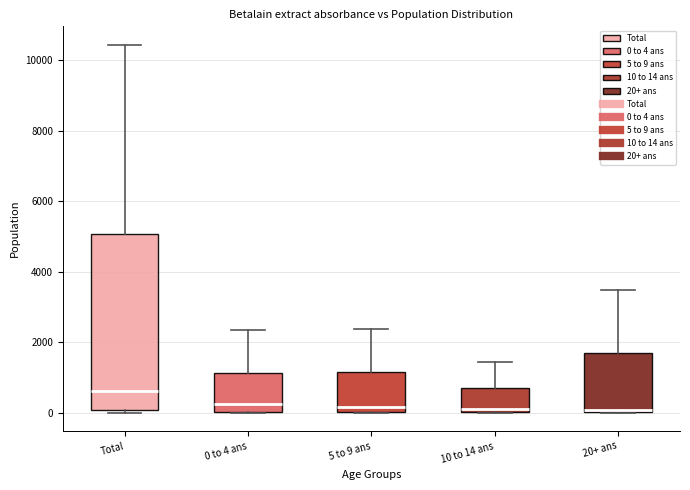

Reading left to right, read every box against the y-axis: the position of its median line, the range the box covers, and the ends of its whiskers. The values are not printed on the chart, so give them approximately, as read against the axis.

Total: median 600, box 0 to 5000, whiskers 0 (just below the box's lower edge) to 10400
0 to 4 ans: median 200, box 0 to 1200, whiskers 0 to 2400
5 to 9 ans: median 200, box 0 to 1200, whiskers 0 to 2400
10 to 14 ans: median 200, box 0 to 600, whiskers 0 to 1400
20+ ans: median 0, box 0 to 1800, whiskers 0 to 3400